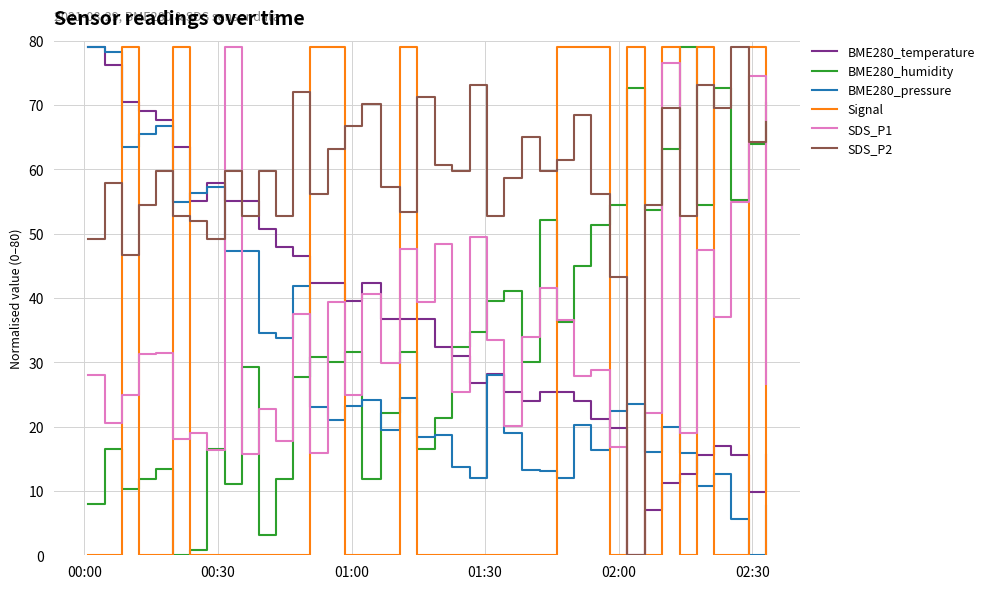

What is the maximum value shown in the chart?

79.0